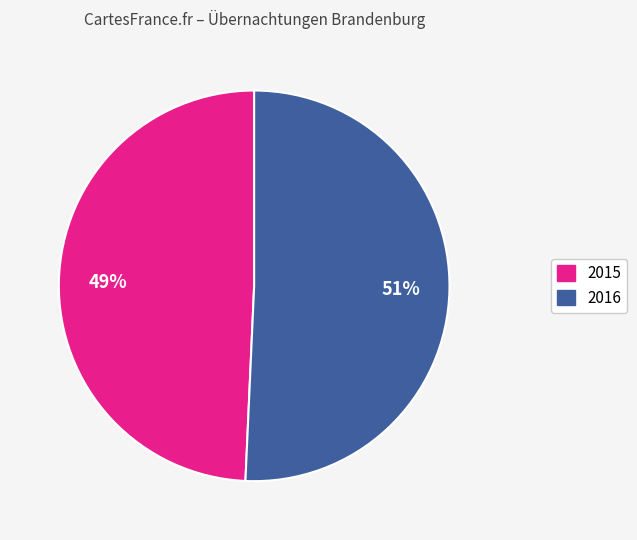

To the nearest percent, what percentage of the pie is 2015?

49%